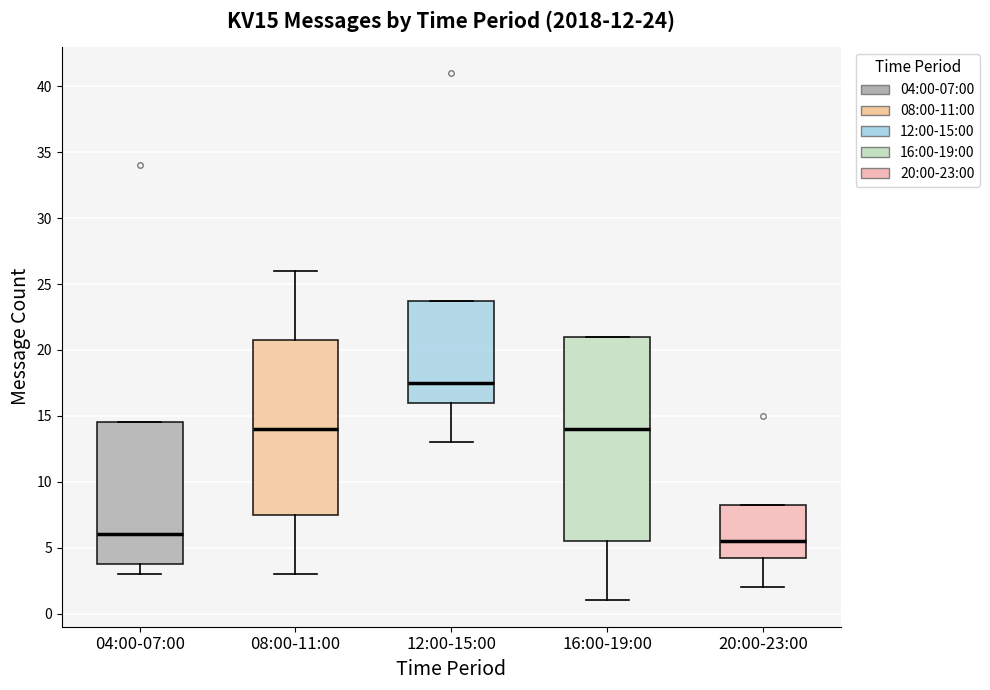

Which box has the highest median line?

12:00-15:00